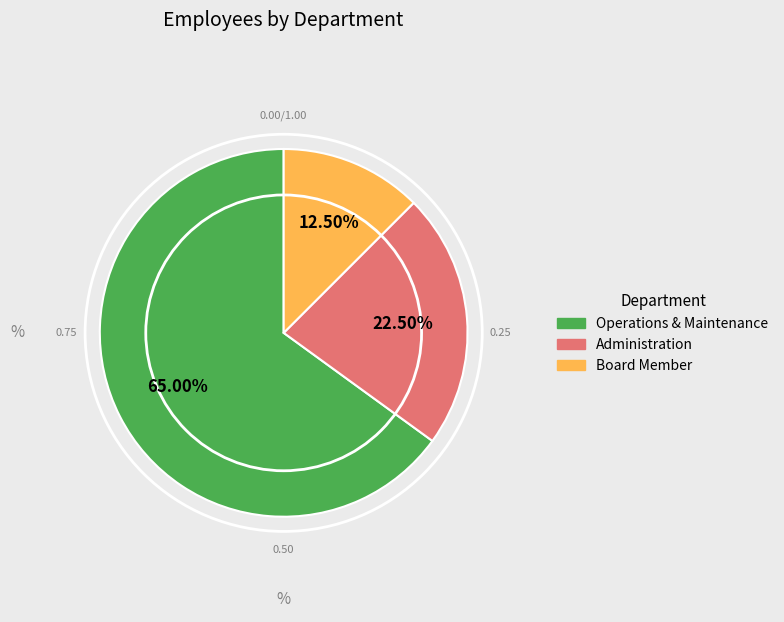

Is there a majority slice in this chart?

Yes